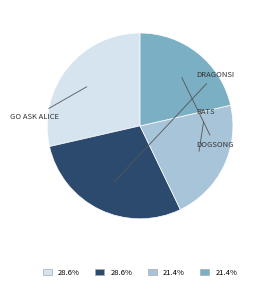

Count the number of slices in the pie.

4